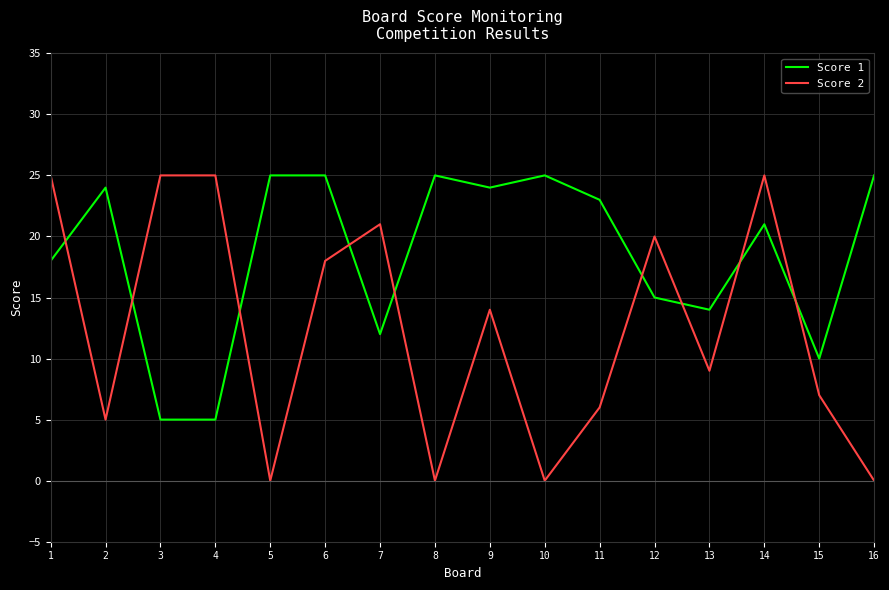

Between 6 and 8, which series saw the biggest shift?

Score 2